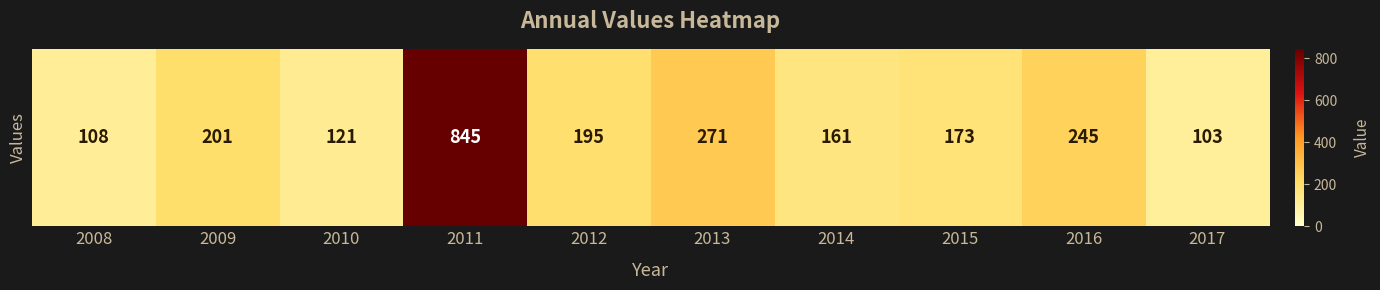

List the labels in order of value, smallest first.

2017, 2008, 2010, 2014, 2015, 2012, 2009, 2016, 2013, 2011